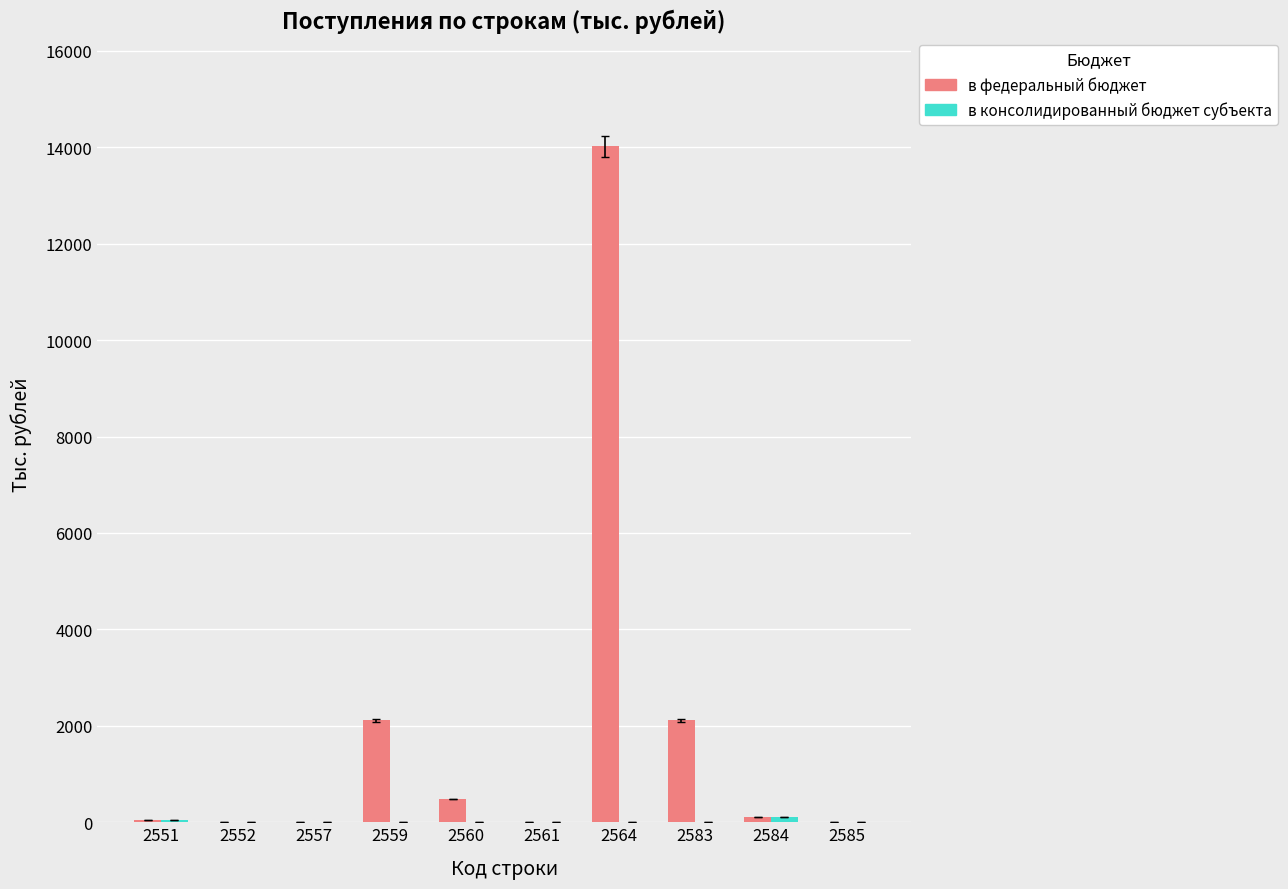

Where is в федеральный бюджет nearest to the value 7010?

2583